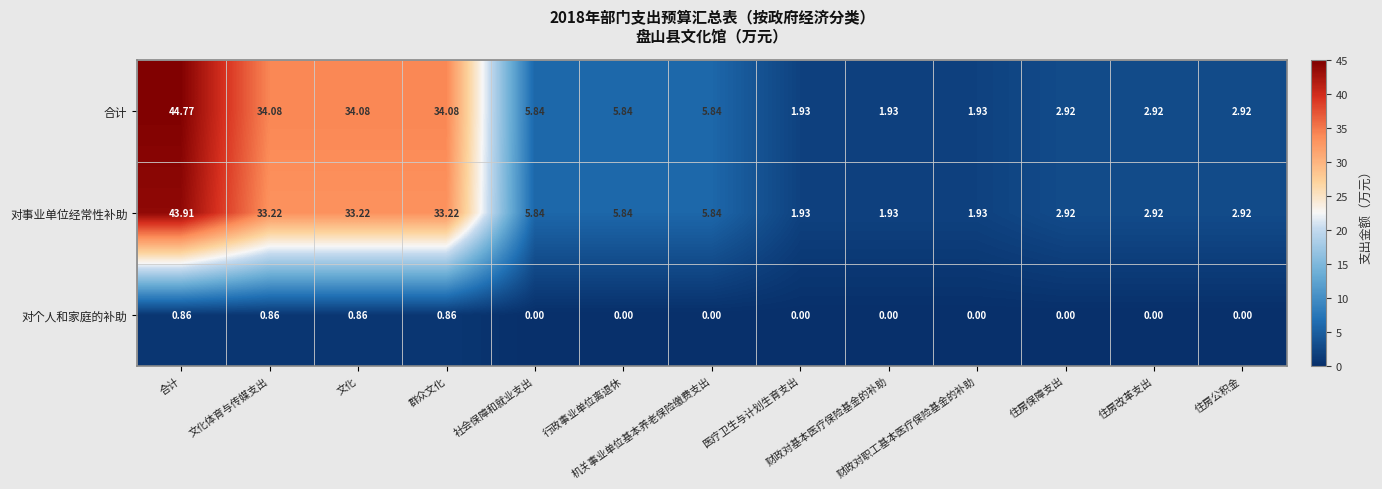

How many distinct data groups are displayed?

3